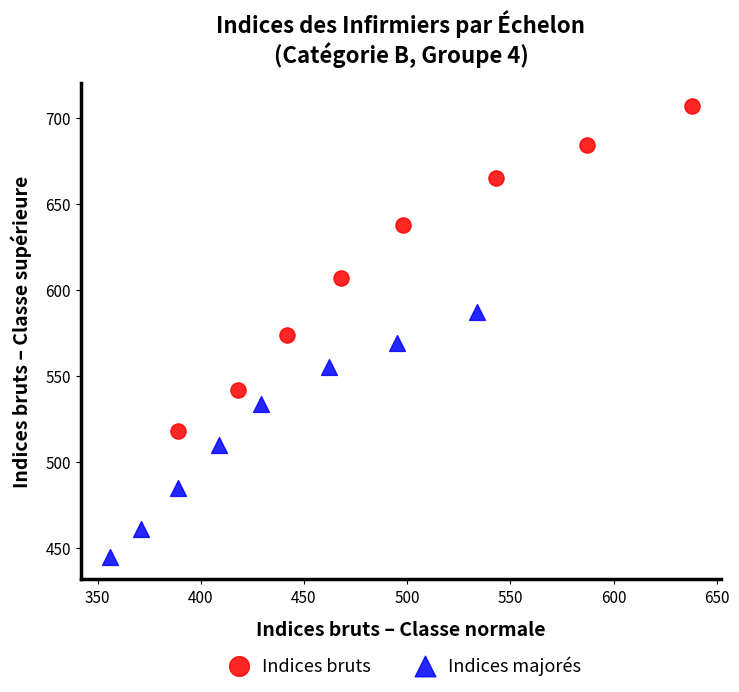

Which series contains the lowest Y value?

Indices majorés